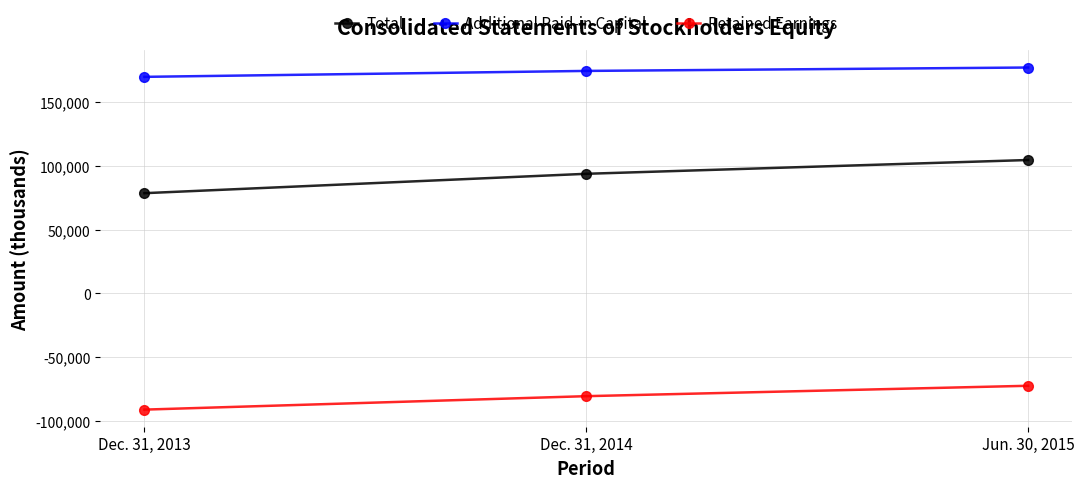

How many distinct data groups are displayed?

3